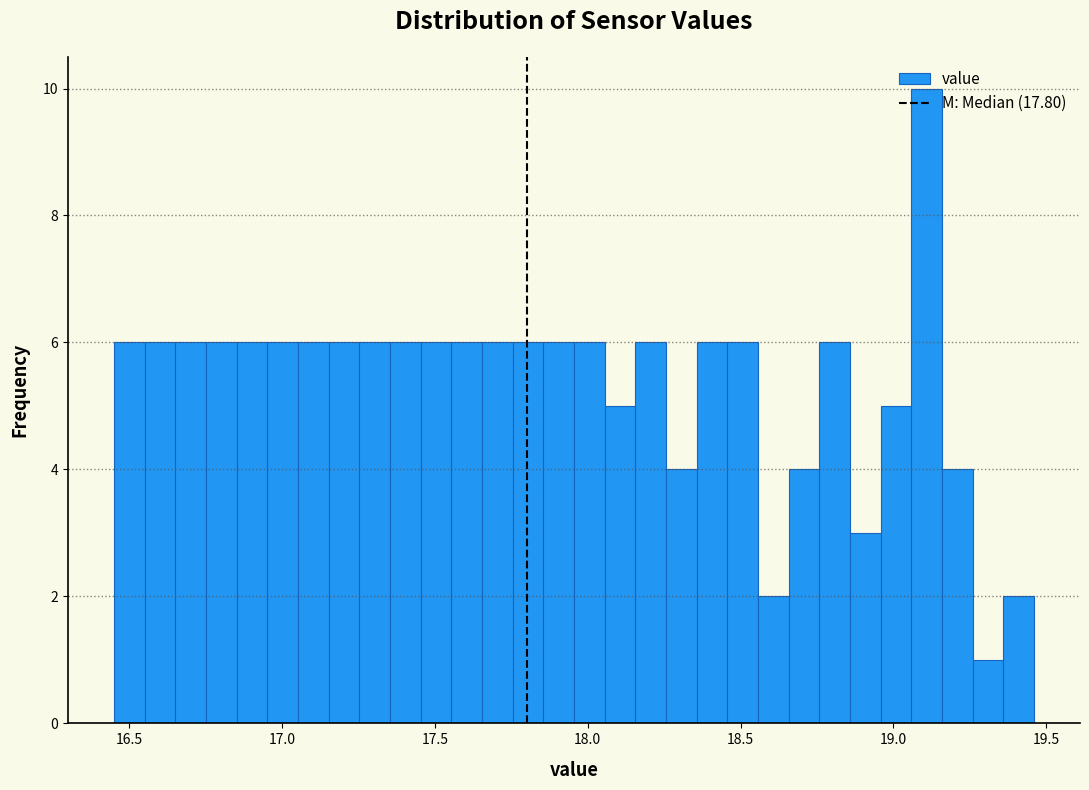

Read against the x-axis, roughly where is the centre of the tallest bar?

19.10